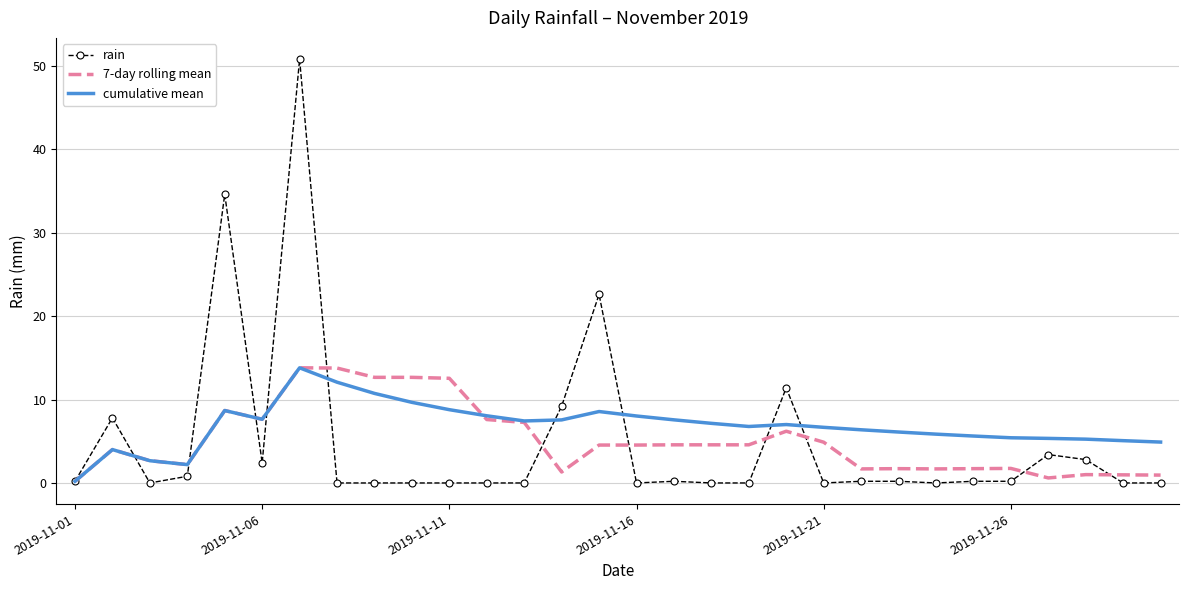

What is the greatest value displayed?

50.8